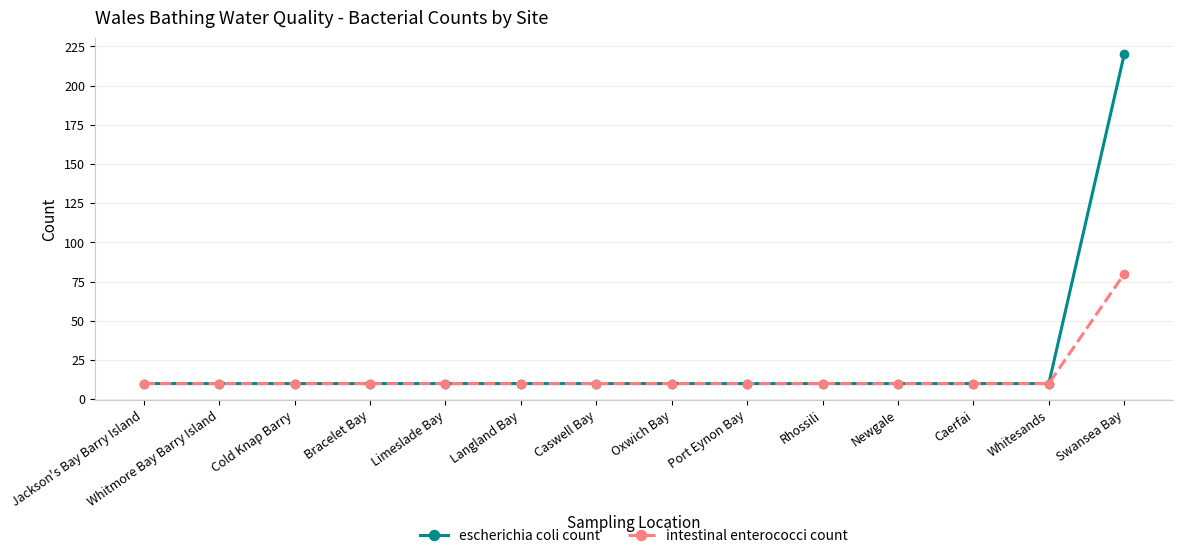

List the series in order of their peak value, lowest first.

intestinal enterococci count, escherichia coli count